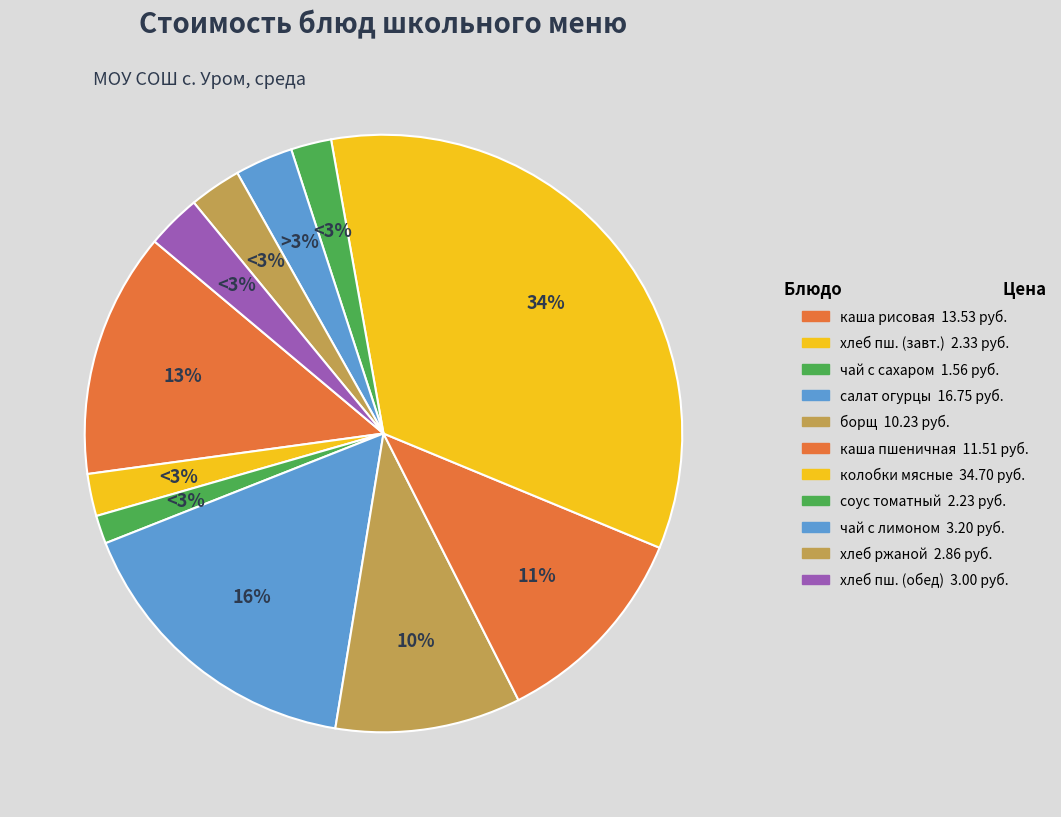

True or false: чай с сахаром accounts for 2% of the total.

True